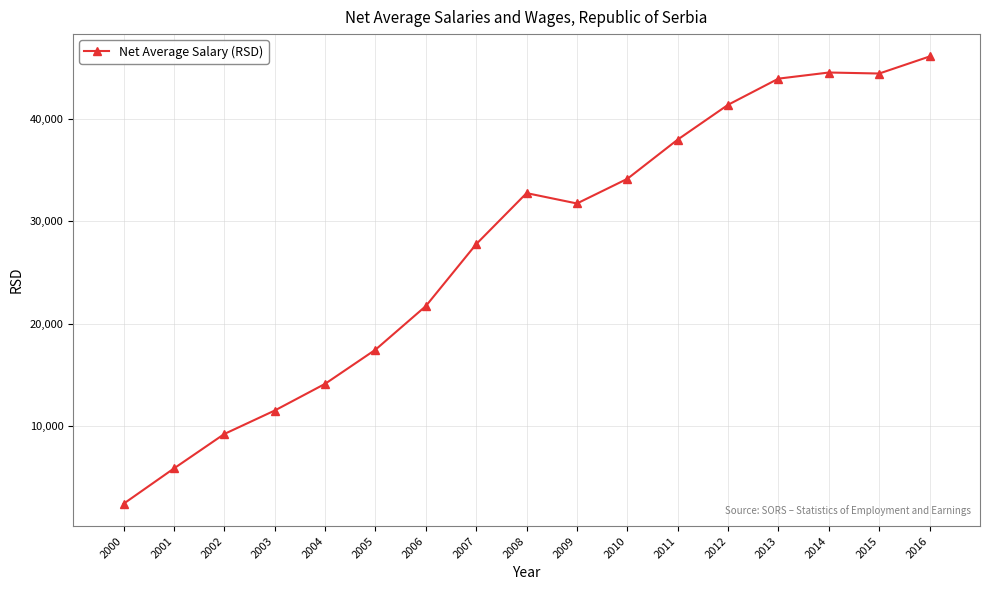

Which has a higher value, 2010 or 2003?

2010